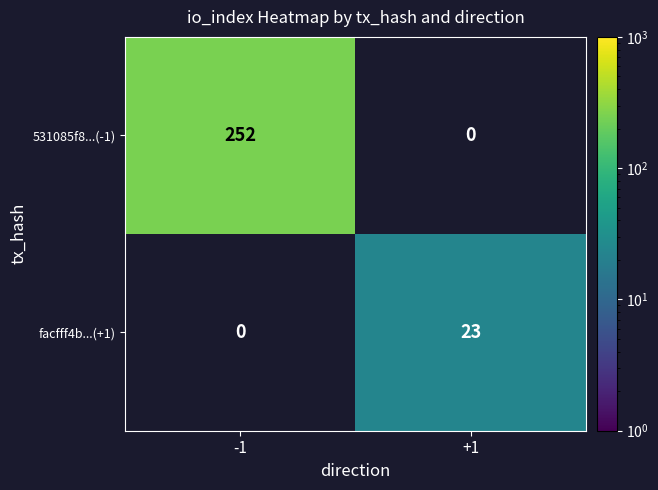

Which category has the highest value across all series?

-1